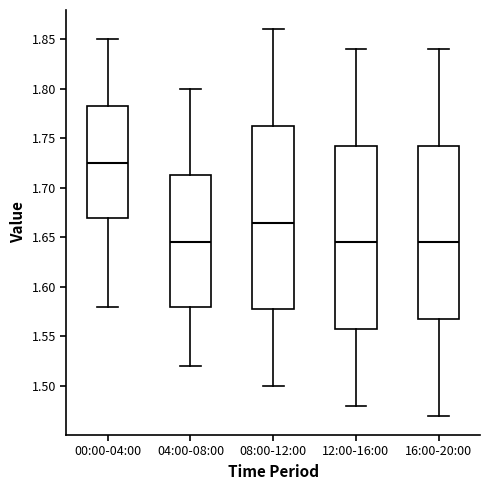

Where is the lower edge of the box for 12:00-16:00 on the y-axis? The values are not printed on the chart, so give them approximately, as read against the axis.

1.560